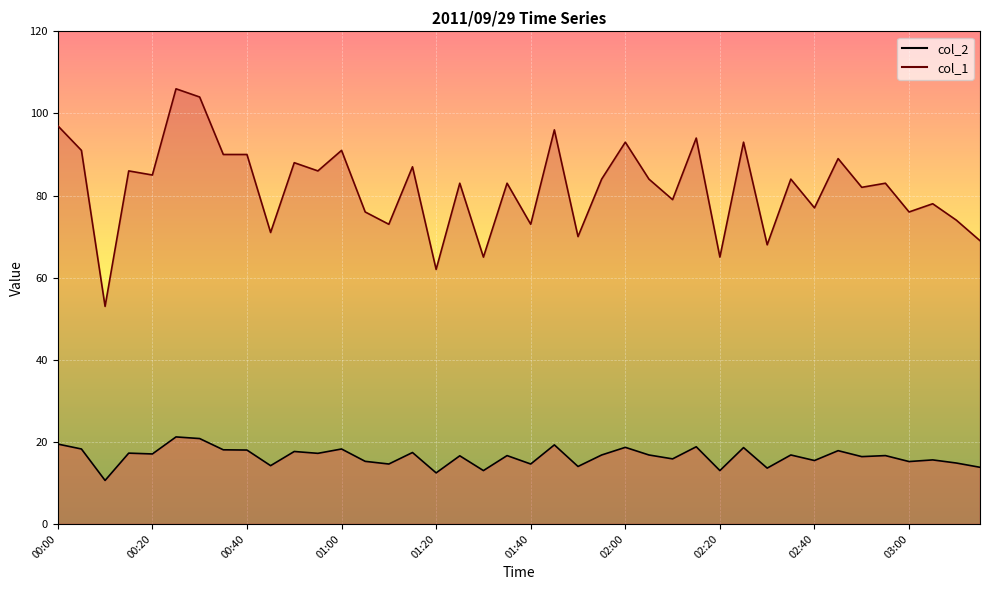

Rank the categories by col_1 value from highest to lowest.

00:25, 00:30, 00:00, 01:45, 02:15, 02:00, 02:25, 00:05, 01:00, 00:35, 00:40, 02:45, 00:50, 01:15, 00:15, 00:55, 00:20, 01:55, 02:05, 02:35, 01:25, 01:35, 02:55, 02:50, 02:10, 03:05, 02:40, 01:05, 03:00, 03:10, 01:10, 01:40, 00:45, 01:50, 03:15, 02:30, 01:30, 02:20, 01:20, 00:10